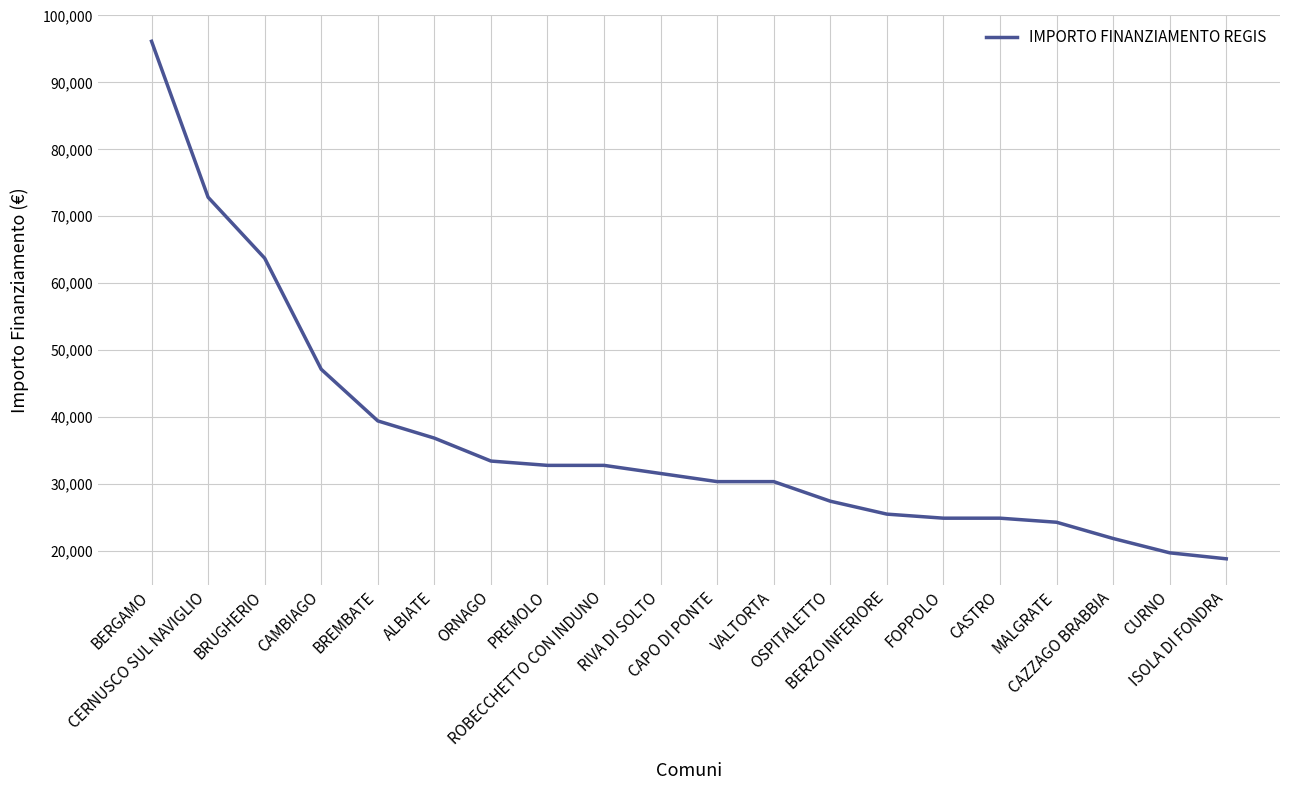

What is the difference between the maximum and minimum values?

77328